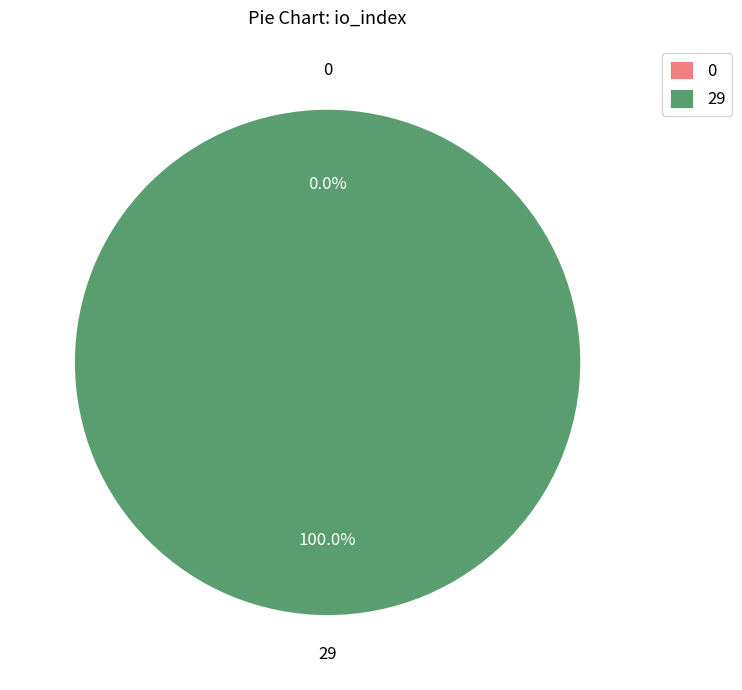

Combined, do 0 and 29 account for over 50%?

Yes